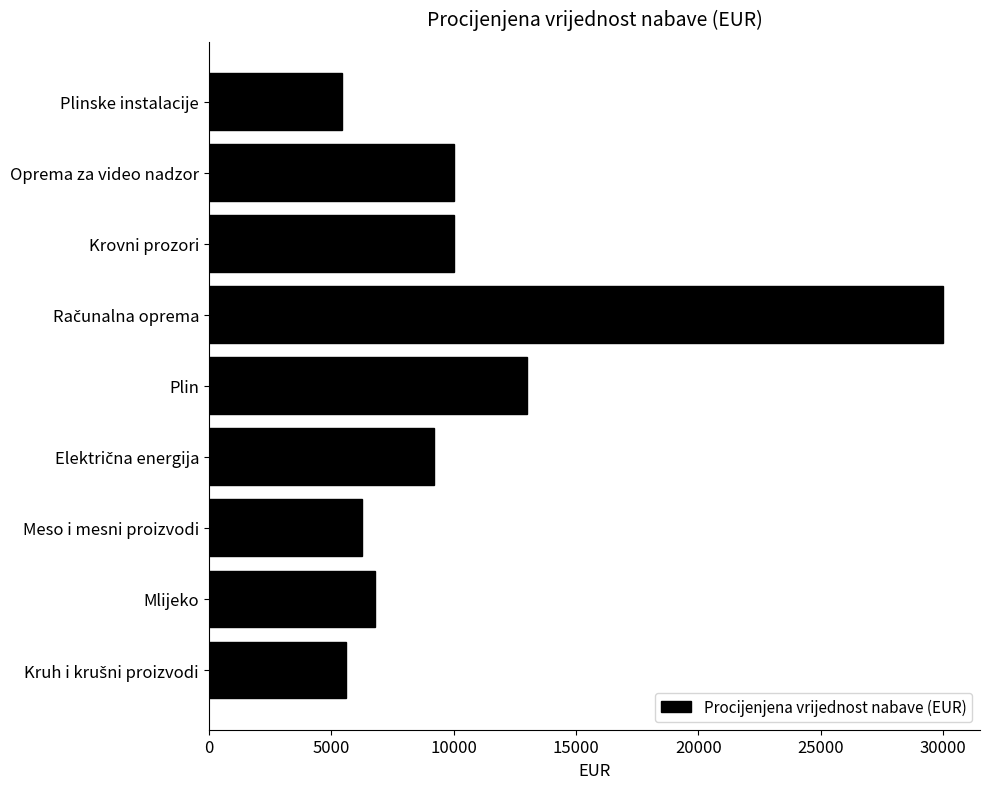

Reading bottom to top, extract all data points from this chart.

5600	6800	6240	9200	13000	30000	10000	10000	5445